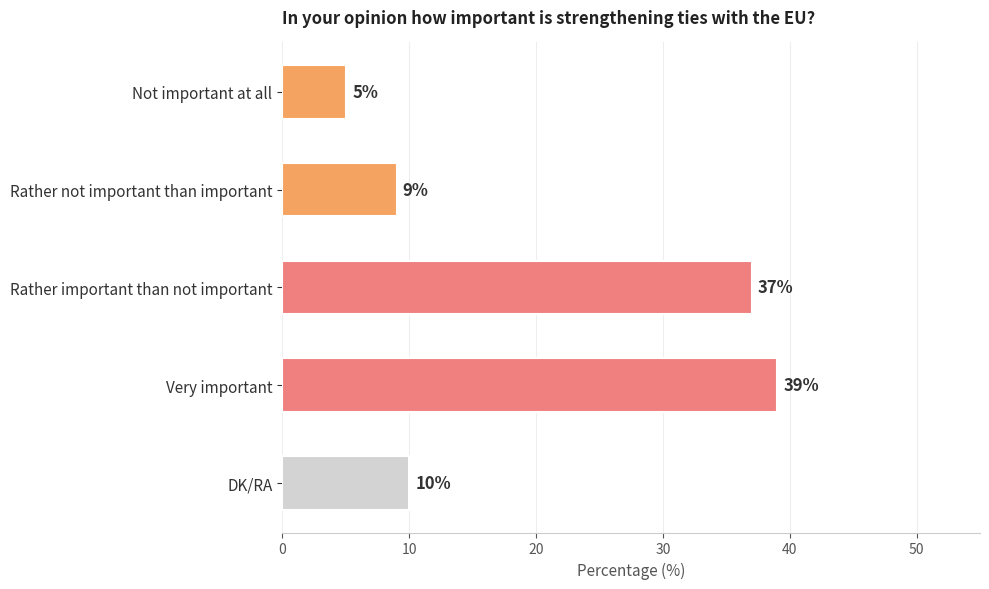

Which category has the highest value across all series?

Very important